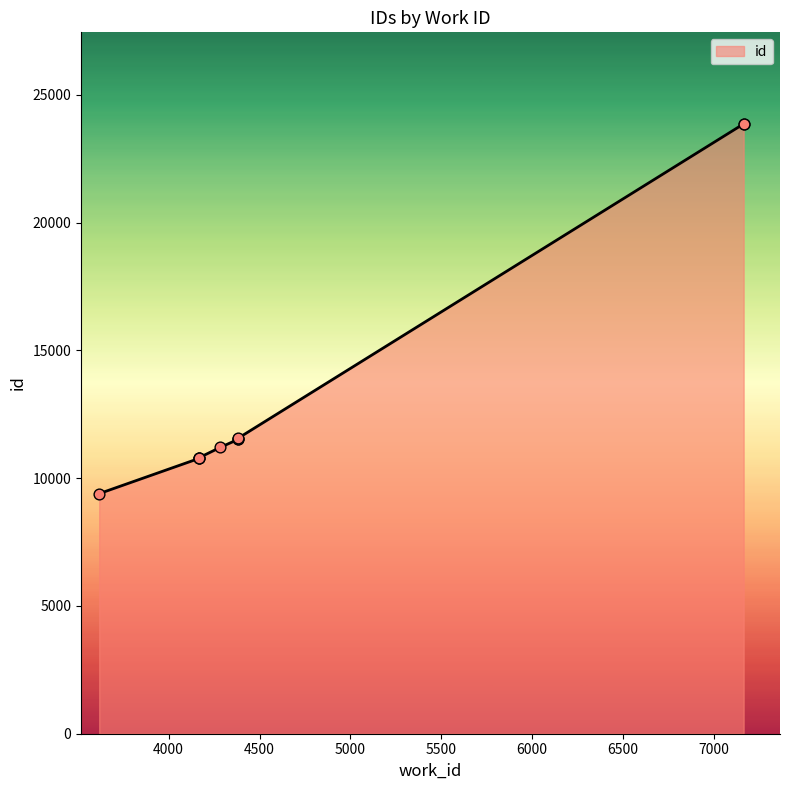

Which has a higher value, 4169 or 4382?

4382